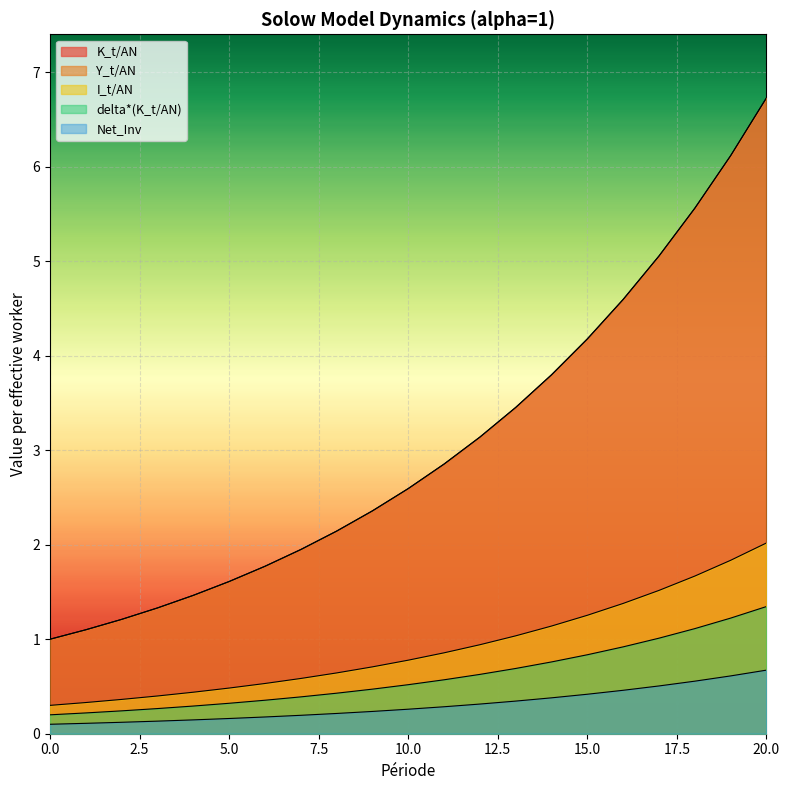

At how many categories does at least one series exceed 3?

9